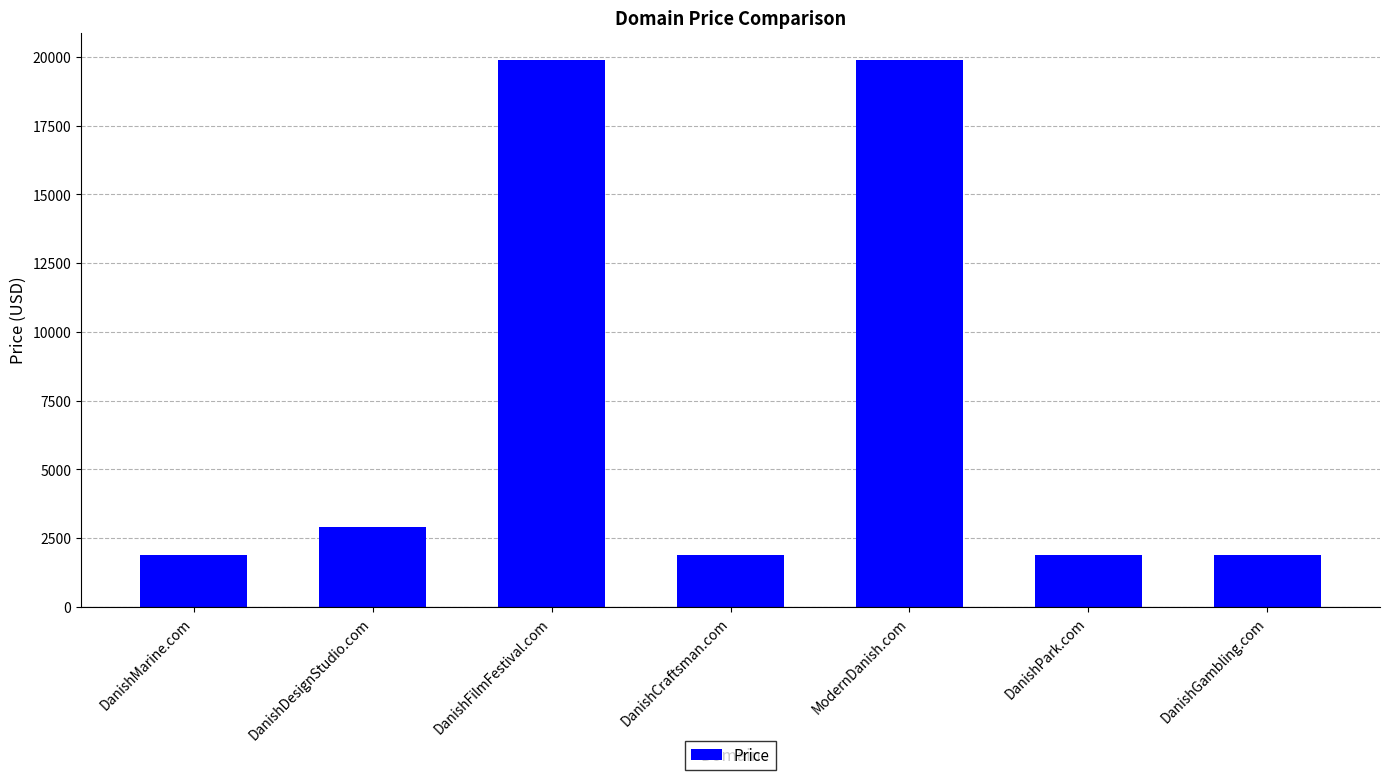

What is the smallest value displayed?

1888